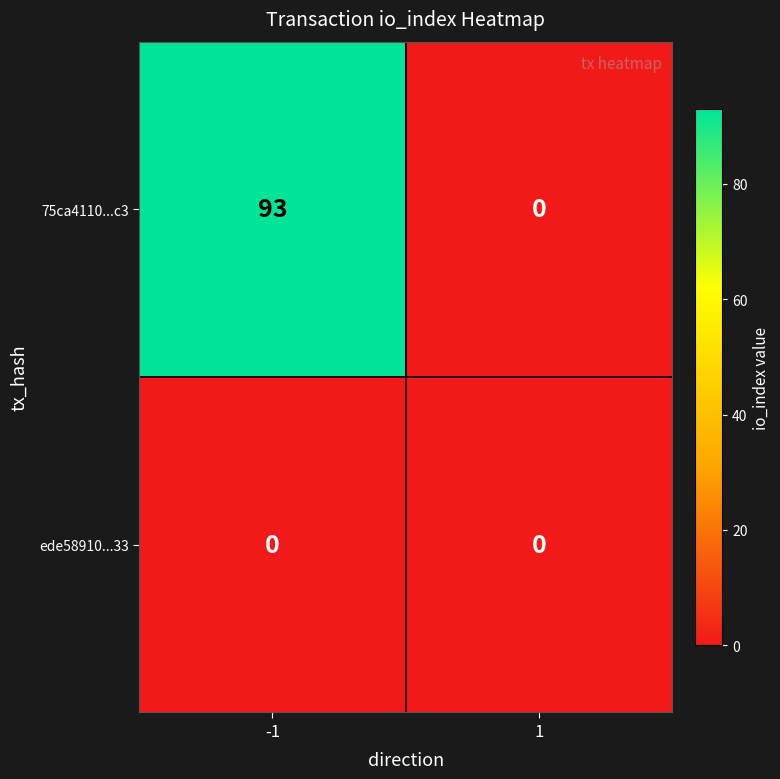

At which category is the sum across all series the highest?

-1